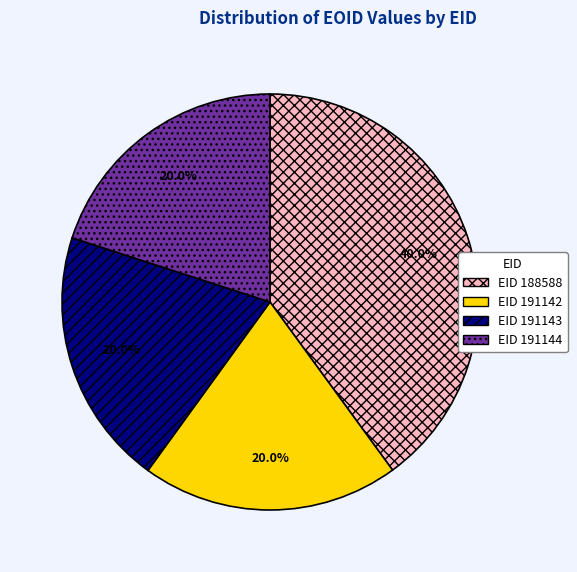

How many segments does this pie chart have?

4